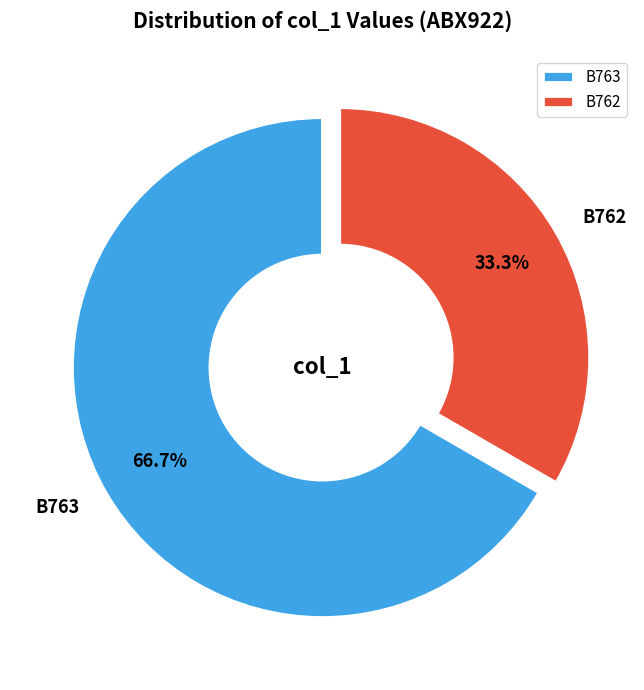

What is the ratio of the value at B763 to the value at B762?

2.0